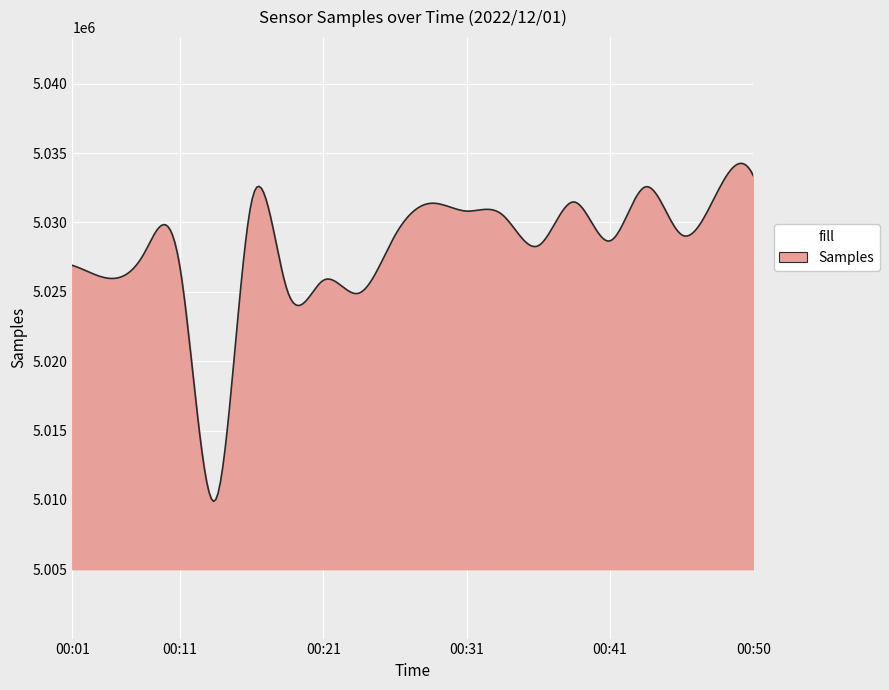

What is the smallest value displayed?

5009892.7